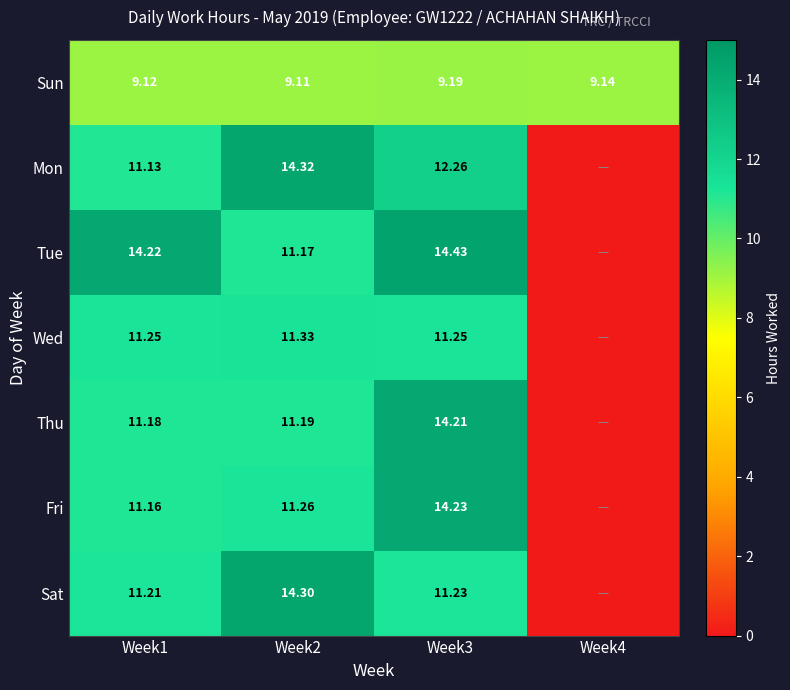

Which series changed the most between Week1 and Week2?

Mon